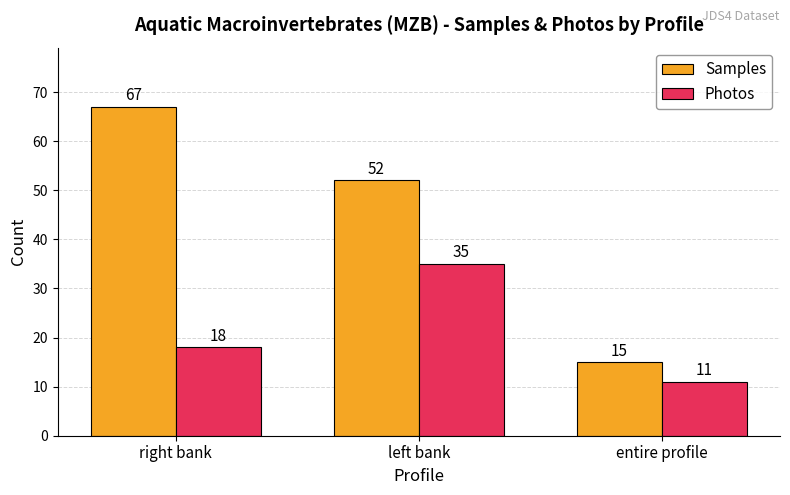

What are all the series names shown in the legend?

Samples, Photos